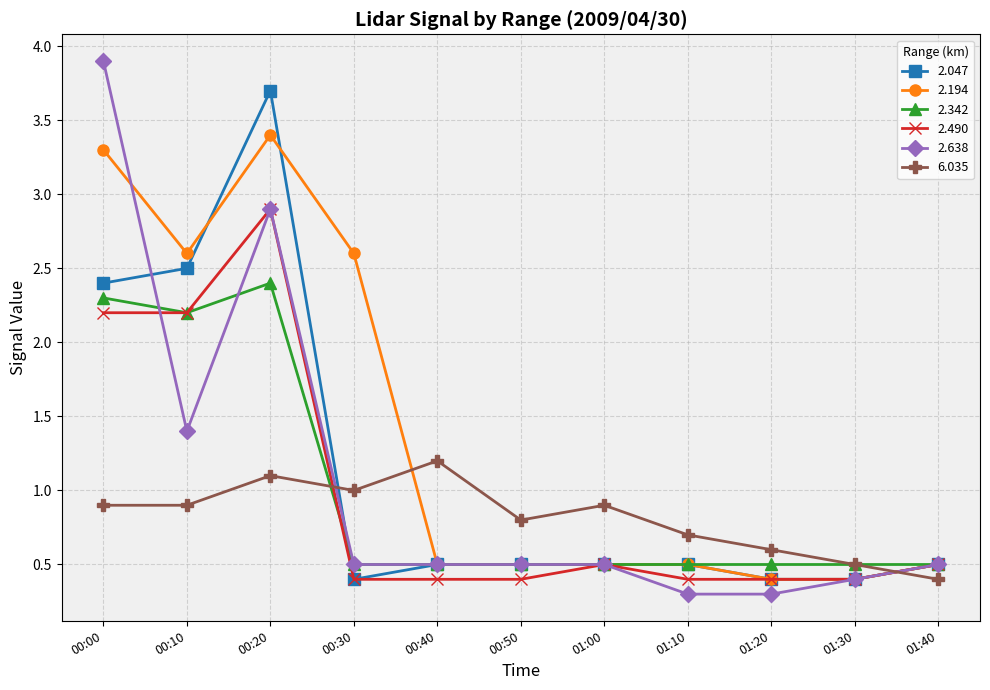

True or false: 2.490 has a value of 0.1 at 01:30.

False